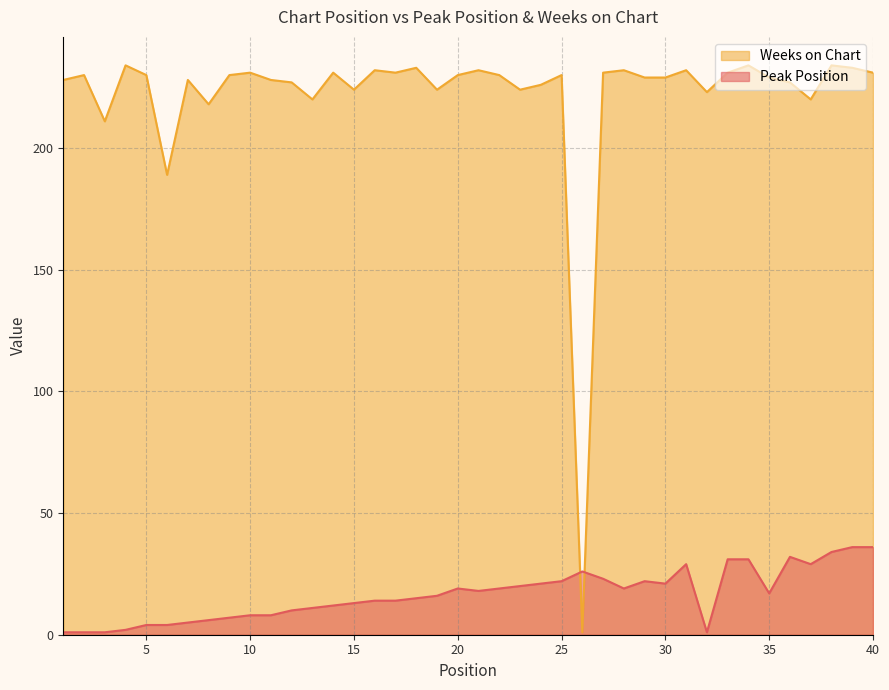

Which series ends up on top after the final intersection of Peak Position and Weeks on Chart?

Weeks on Chart